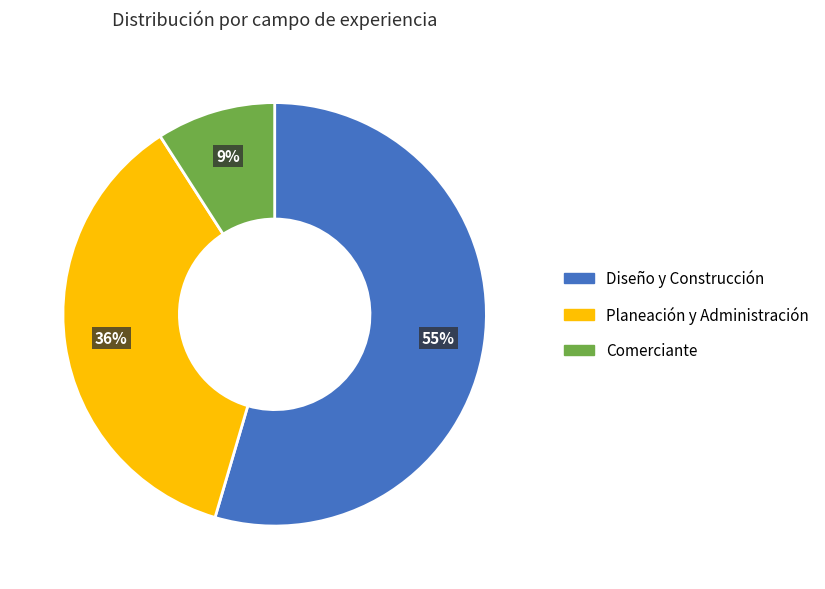

Does any single category account for the majority?

Yes